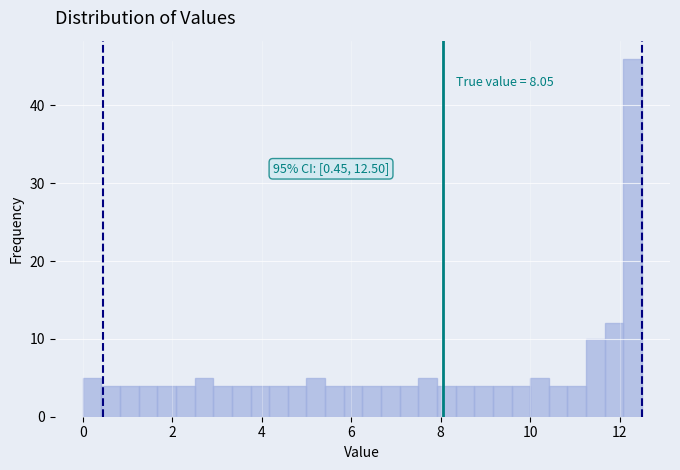

Read against the x-axis, roughly where is the centre of the tallest bar?

12.2